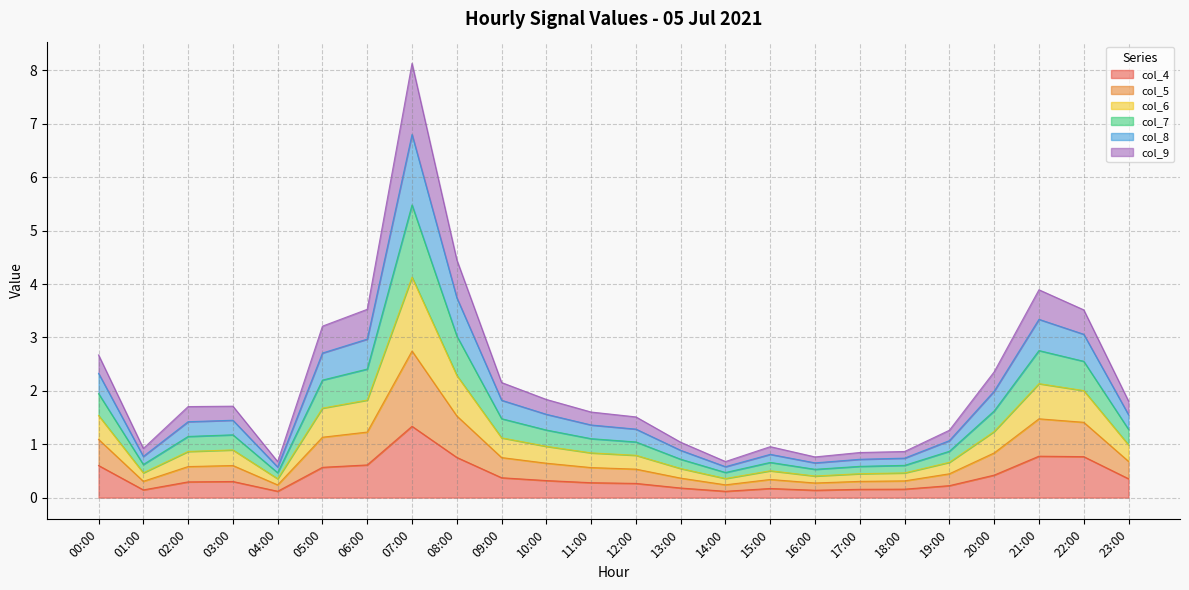

True or false: col_8 and col_4 cross at least once.

False